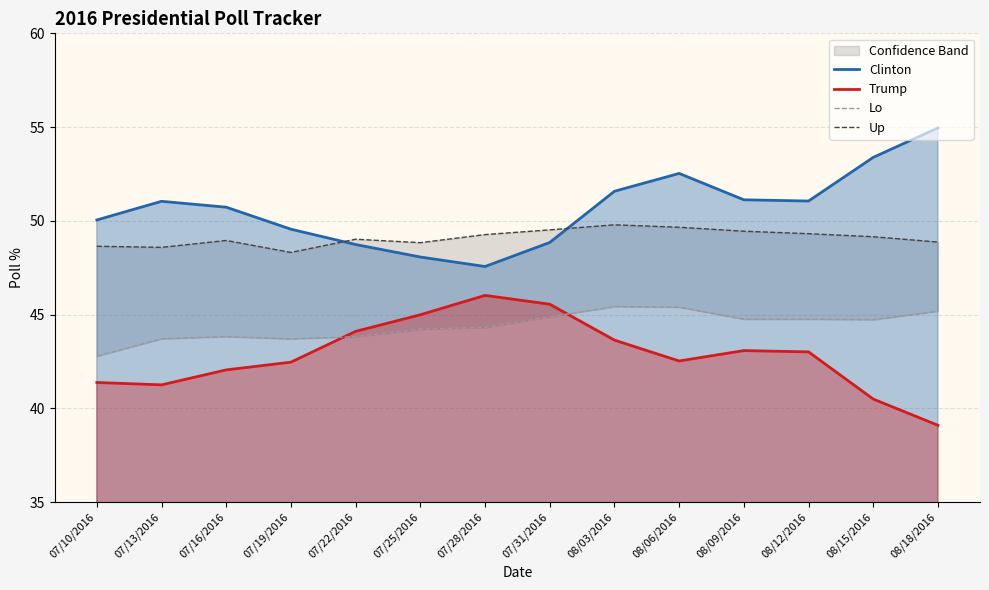

What is the smallest value displayed?

39.1